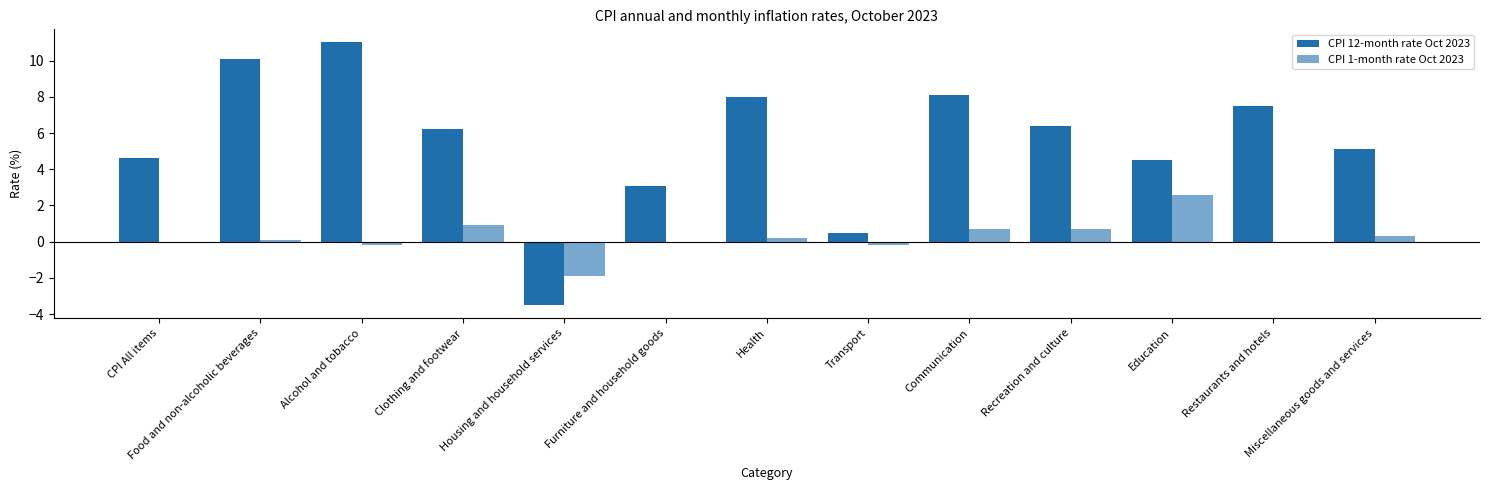

At which category is the sum across all series the highest?

Alcohol and tobacco